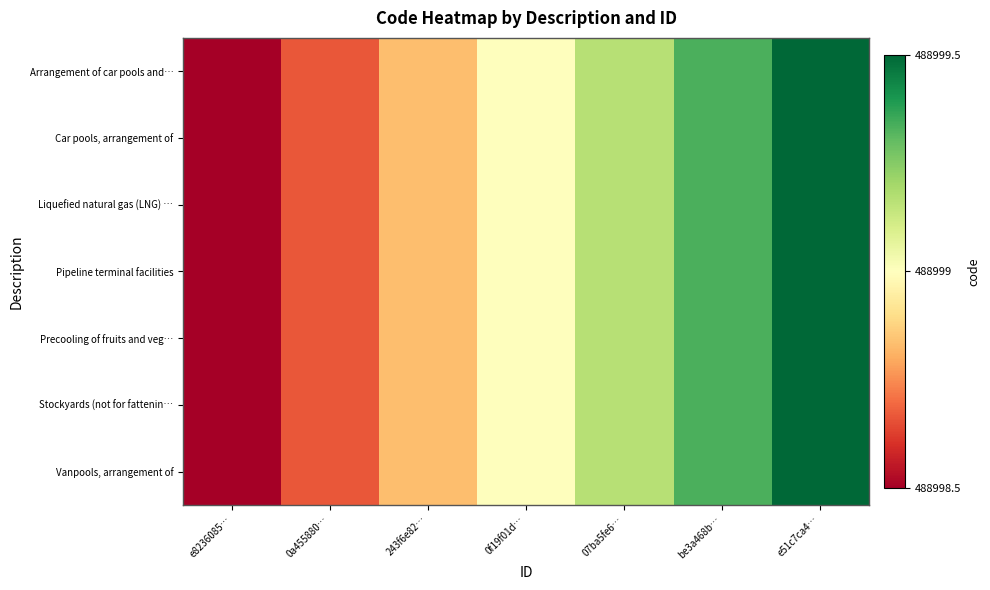

Rank the series at be3a468b… from lowest to highest value.

Arrangement of car pools and…, Car pools, arrangement of, Liquefied natural gas (LNG) …, Pipeline terminal facilities, Precooling of fruits and veg…, Stockyards (not for fattenin…, Vanpools, arrangement of